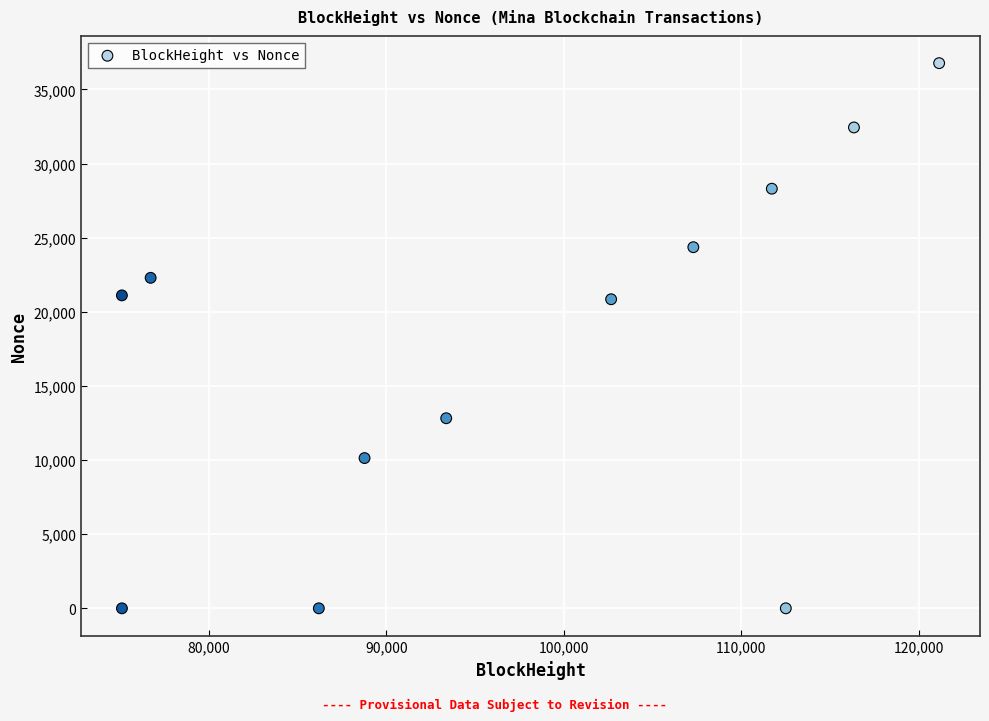

What is the range of X values (max minus min)?

46068